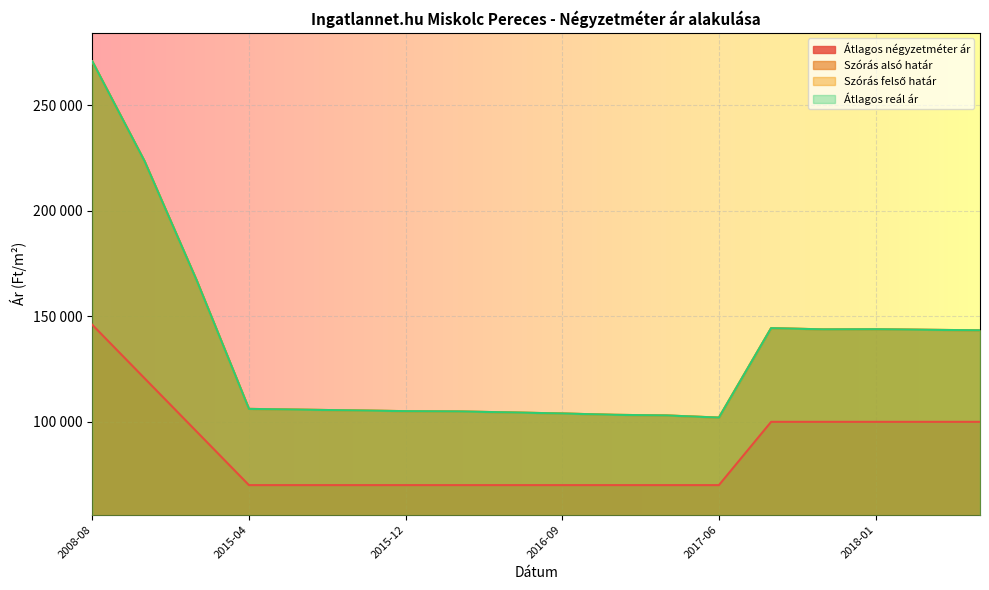

How many categories are shown in the chart?

18